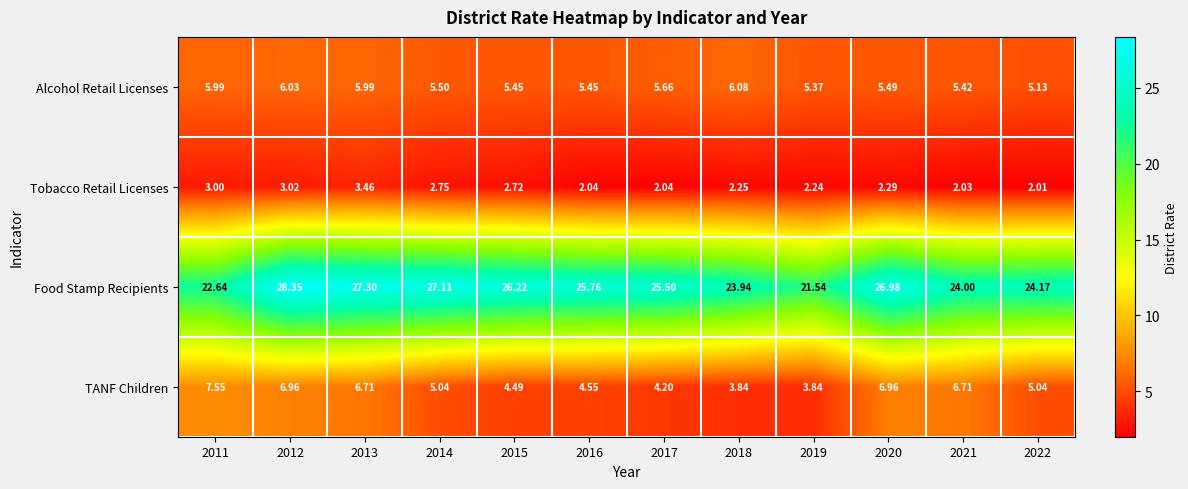

List the series in order of their peak value, highest first.

Food Stamp Recipients, TANF Children, Alcohol Retail Licenses, Tobacco Retail Licenses